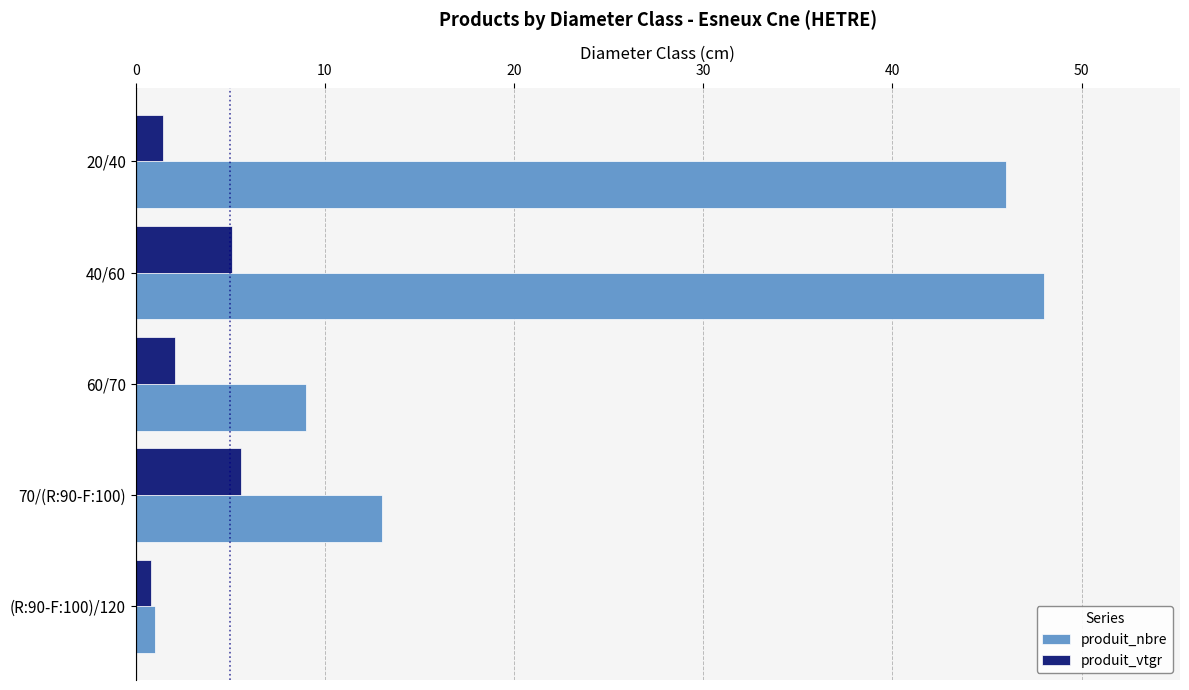

How many distinct data groups are displayed?

2